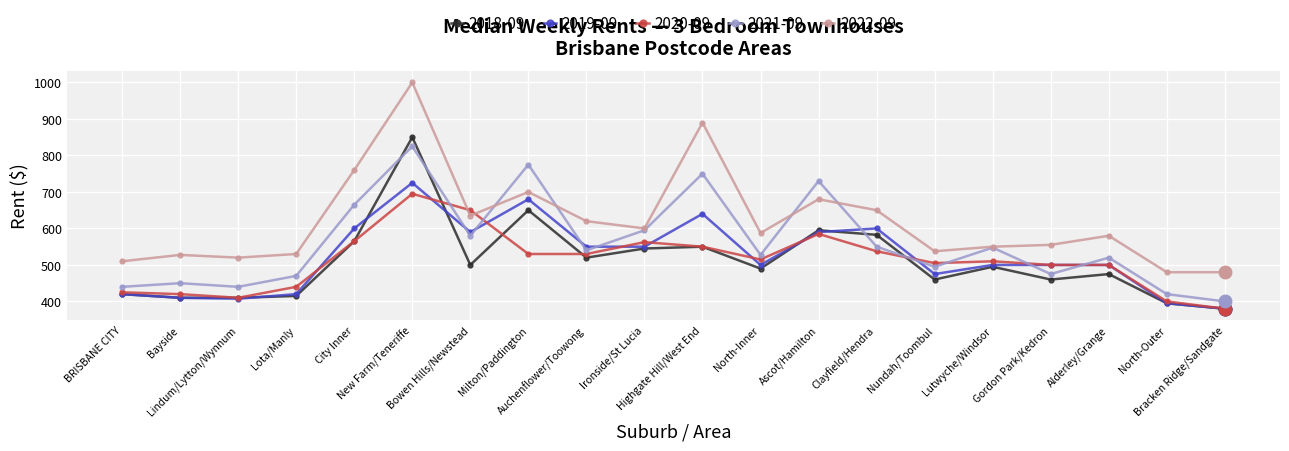

What is the minimum value shown in the chart?

380.0